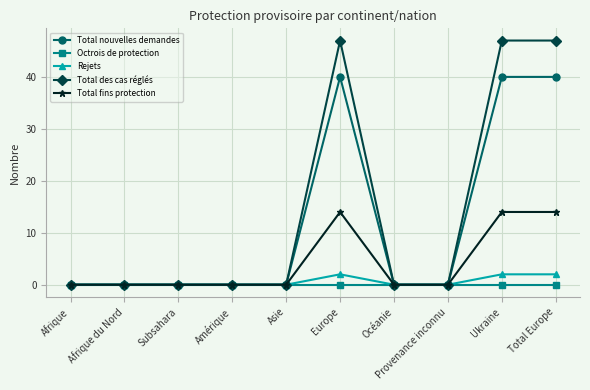

Does the chart have visible grid lines?

Yes